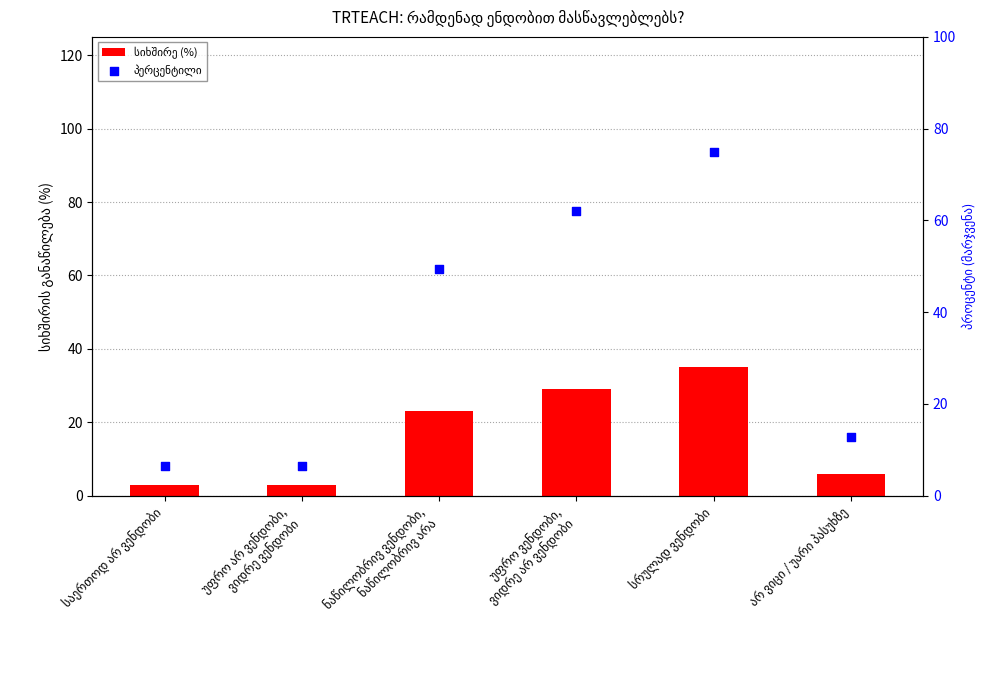

Which series reaches the maximum Y coordinate?

პერცენტილი